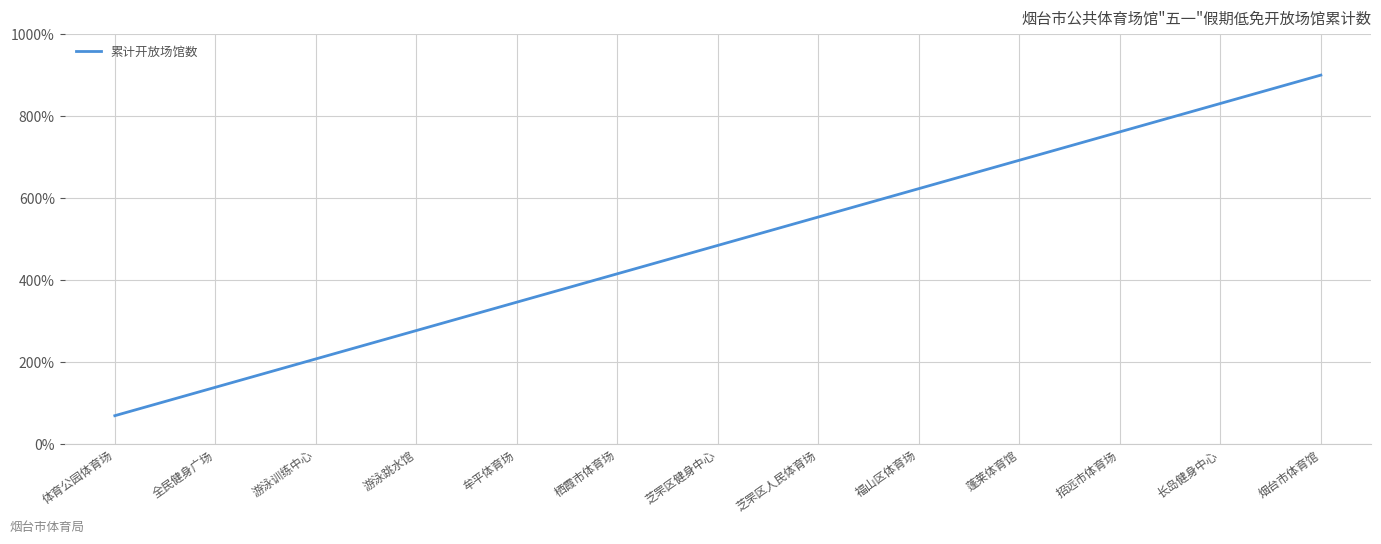

Reading left to right, list all the values displayed in this chart.

69.2	138.5	207.7	276.9	346.2	415.4	484.6	553.8	623.1	692.3	761.5	830.8	900.0